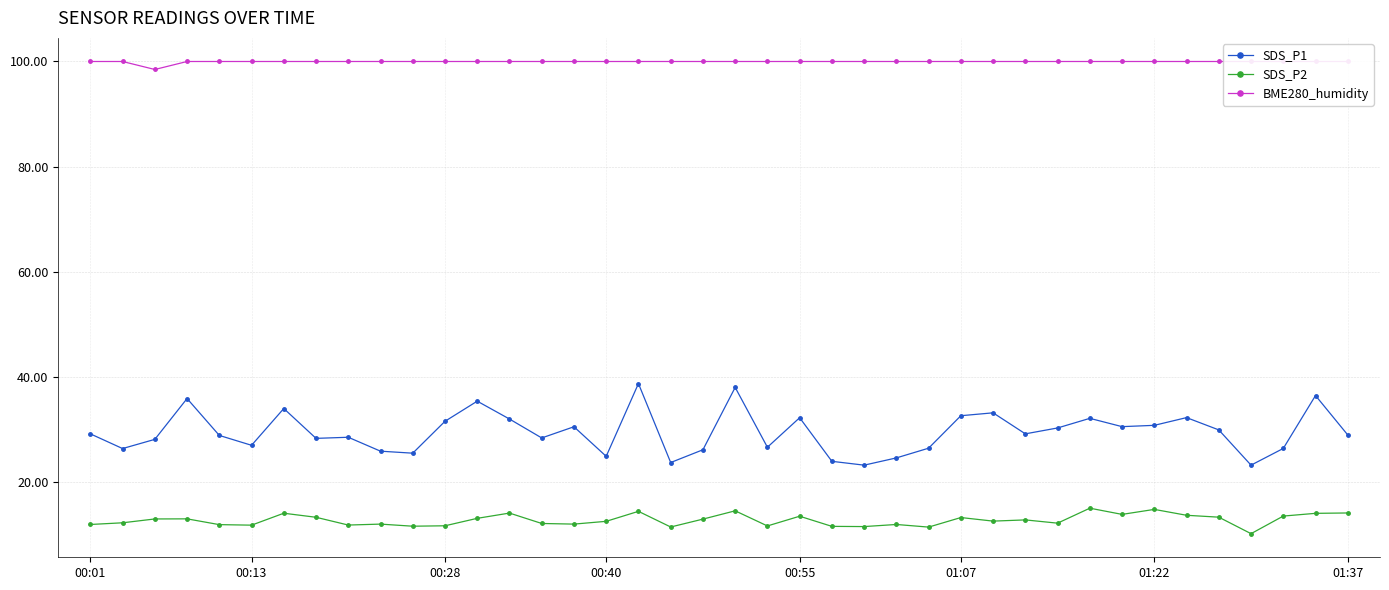

How many data points does each series have?

40